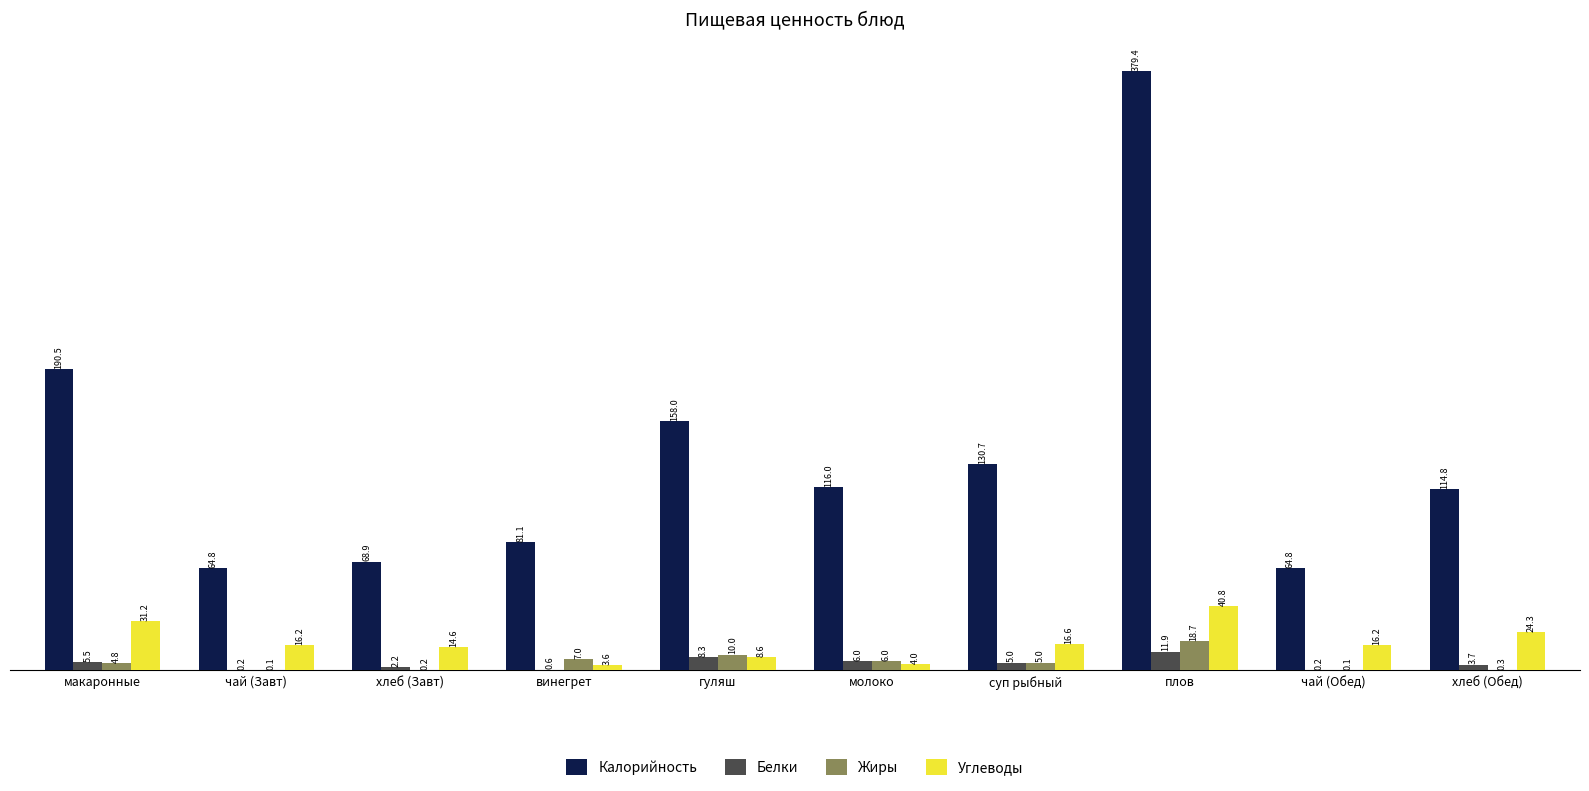

Reading left to right, transcribe all the data shown in this chart.

Калорийность: 190.5	64.8	68.9	81.1	158.0	116.0	130.7	379.4	64.8	114.8
Белки: 5.5	0.2	2.2	0.6	8.3	6.0	5.0	11.9	0.2	3.7
Жиры: 4.8	0.1	0.2	7.0	10.0	6.0	5.0	18.7	0.1	0.3
Углеводы: 31.2	16.2	14.6	3.6	8.6	4.0	16.6	40.8	16.2	24.3